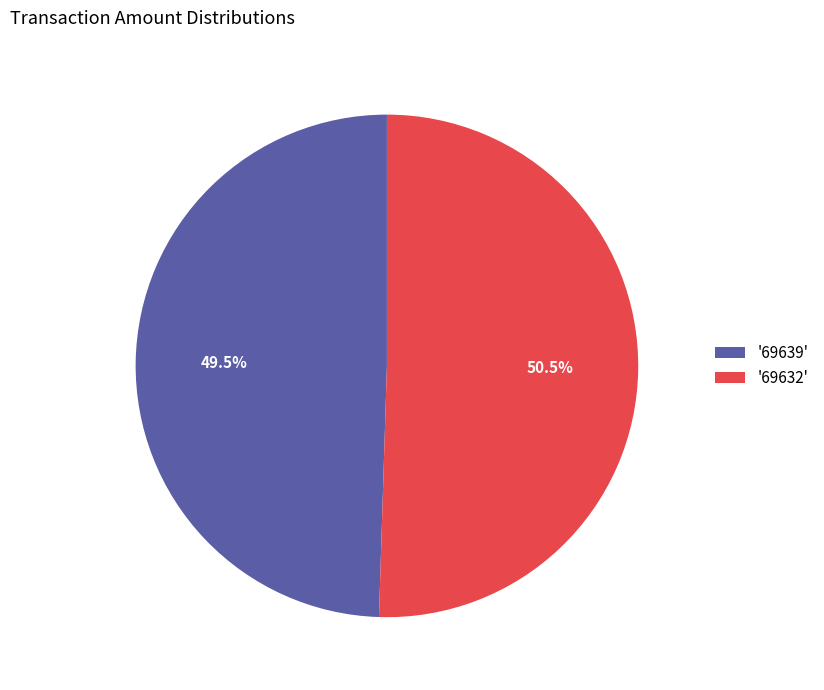

Does '69639' account for over 50% of the chart?

No